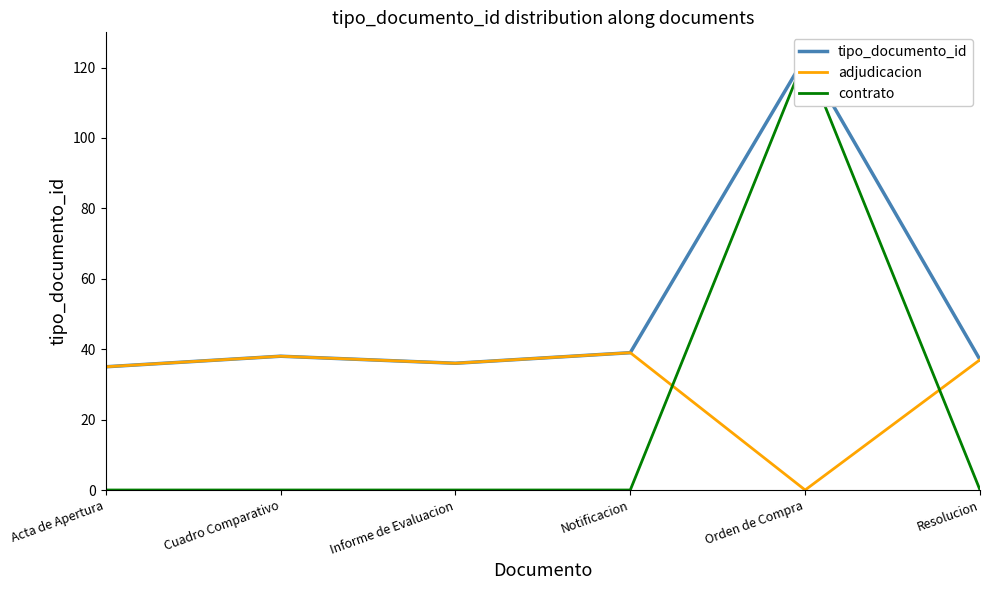

True or false: adjudicacion and tipo_documento_id intersect in this chart.

False